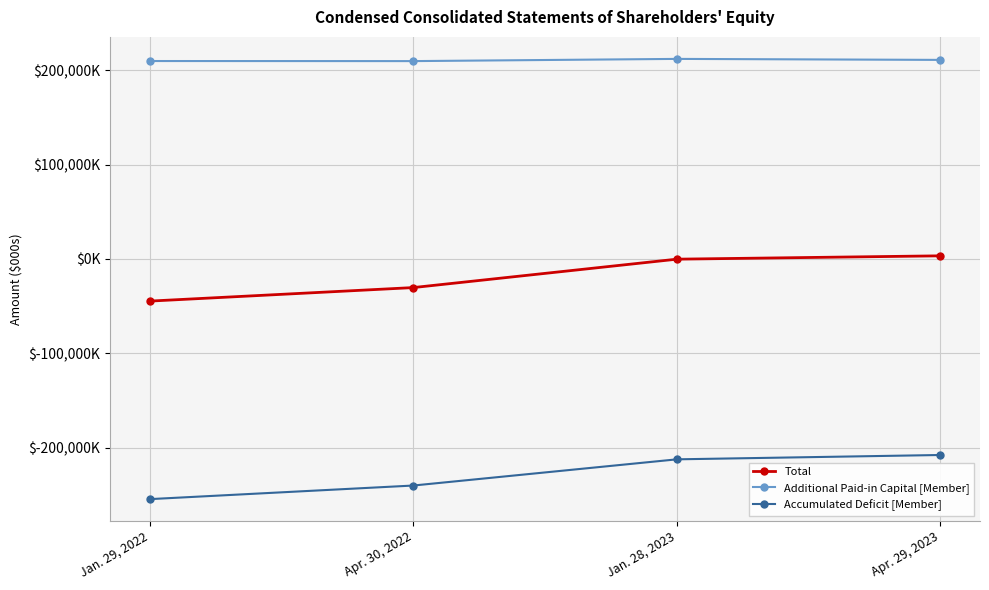

Between Apr. 30, 2022 and Jan. 28, 2023, which series saw the biggest shift?

Total